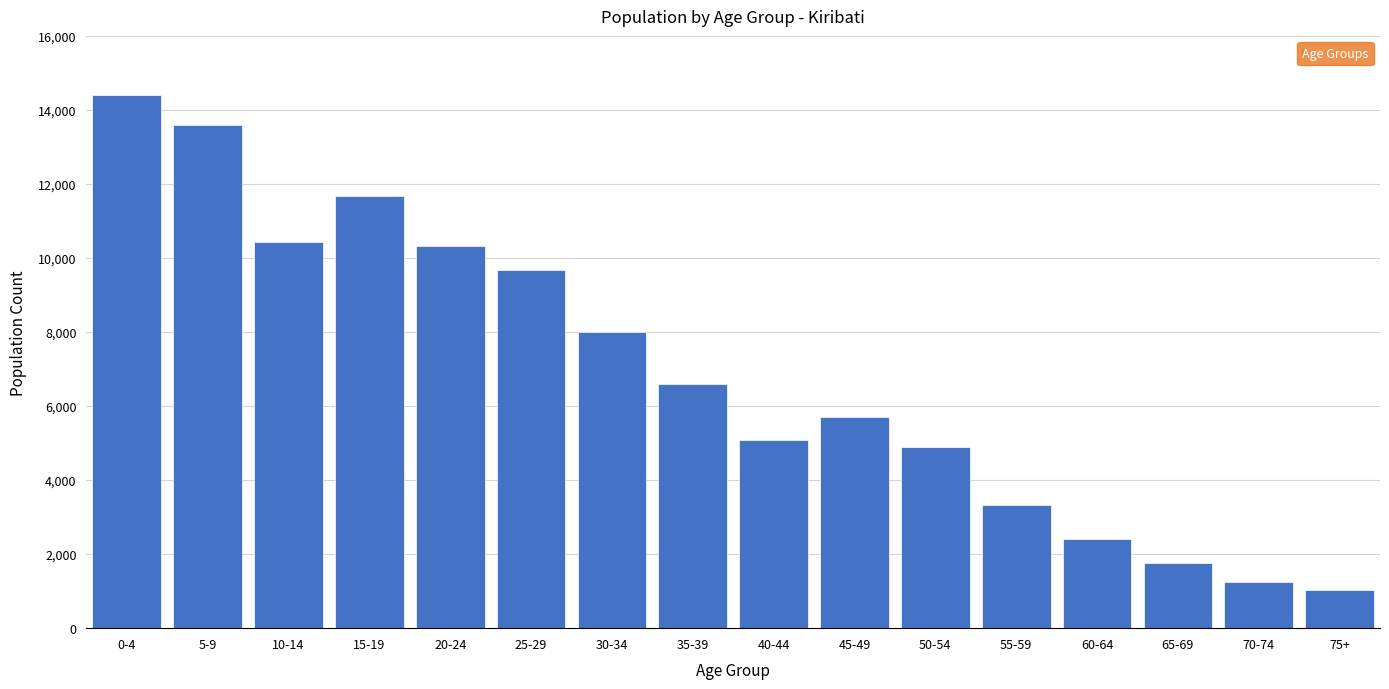

Reading left to right, transcribe all the data shown in this chart.

14393	13600	10445	11676	10322	9671	8012	6585	5091	5707	4905	3321	2405	1748	1237	1018